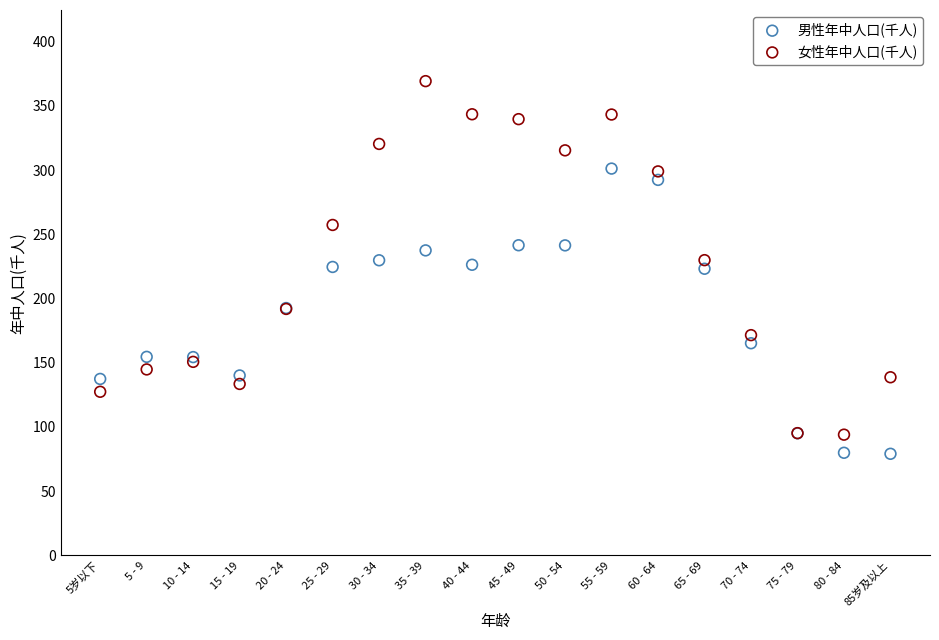

Which series has the largest Y range (max minus min)?

女性年中人口(千人)